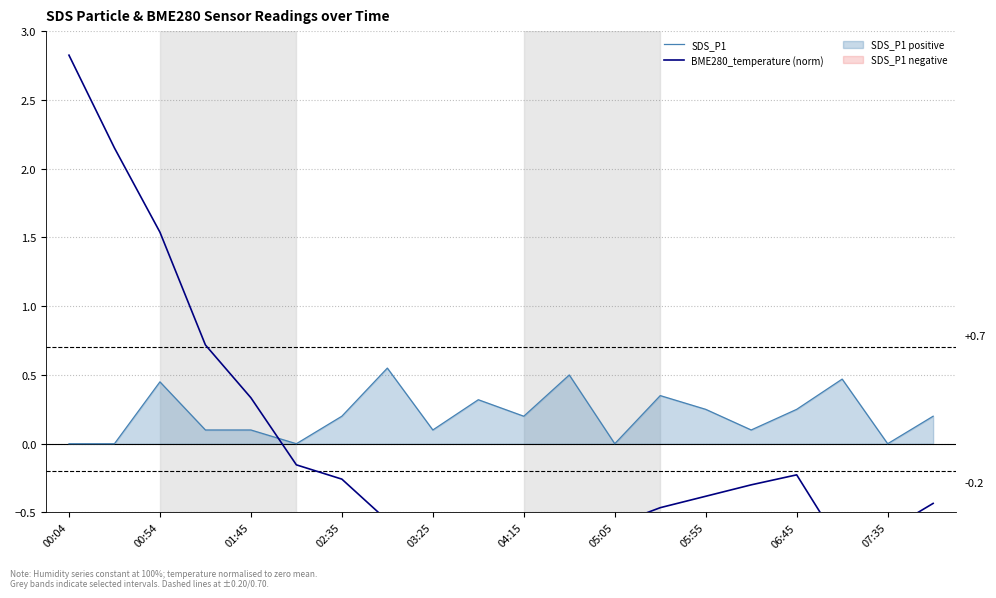

The SDS_P1 series shows 0.2 at 04:15. True or false?

True